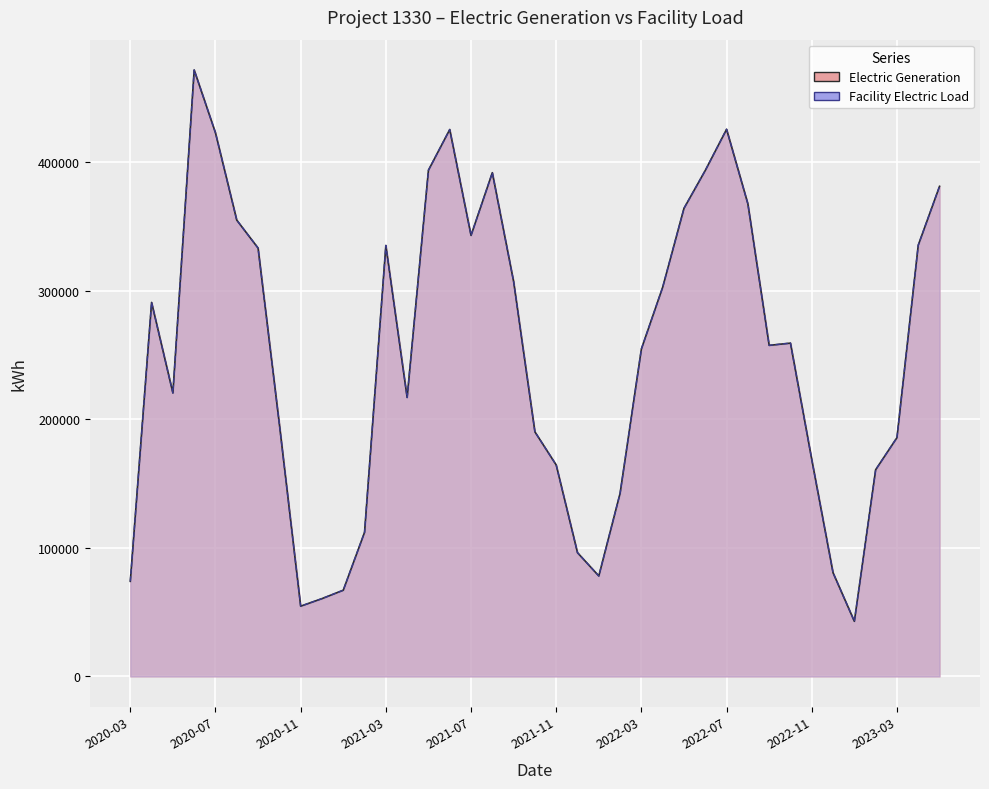

At 2021-04, list the series in order from largest to smallest.

Electric Generation, Facility Electric Load